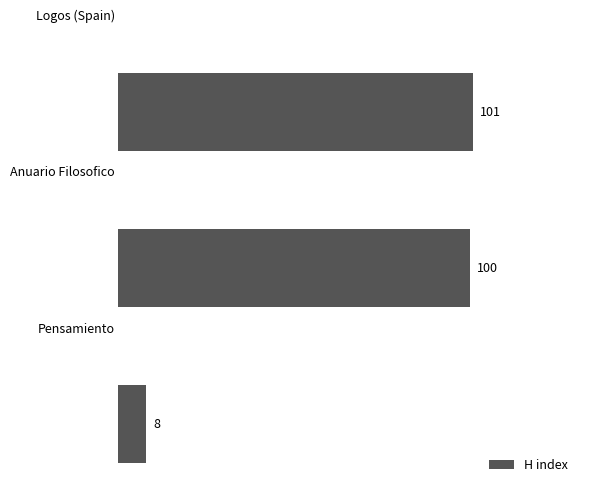

What is the minimum value shown in the chart?

8